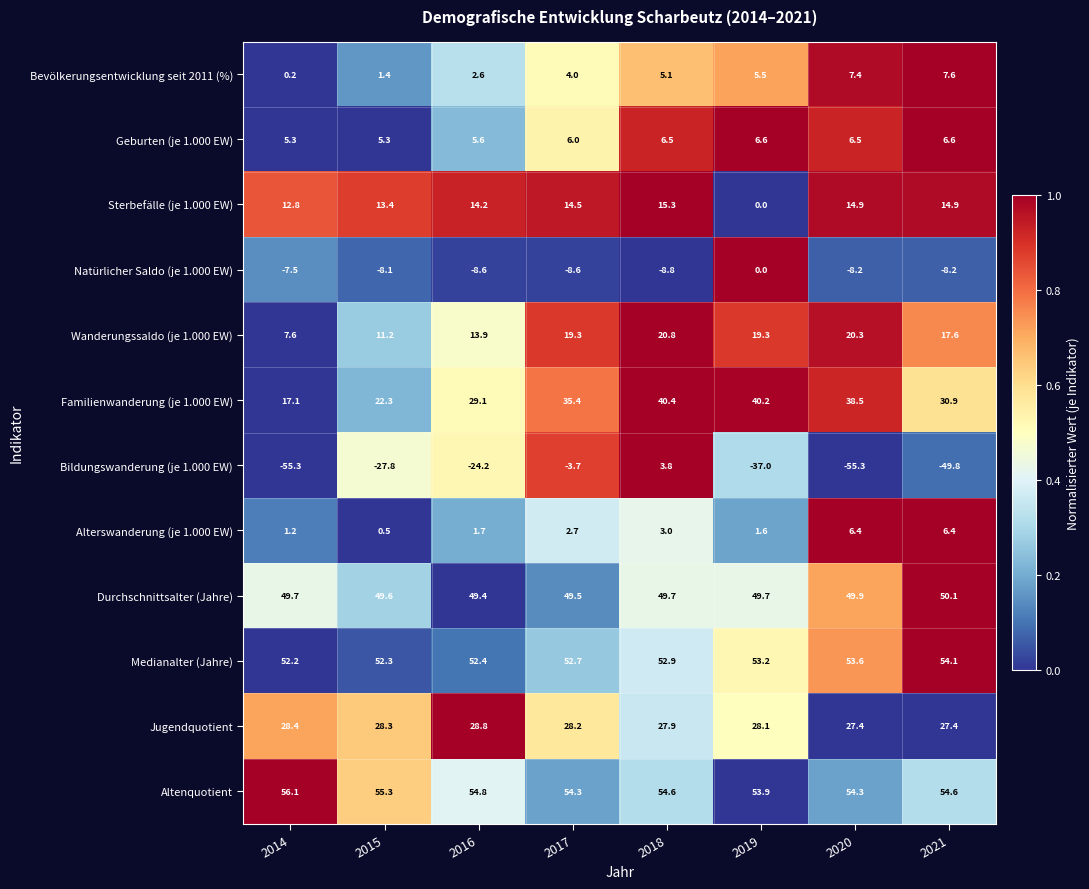

Rank the series by their maximum value, from lowest to highest.

Natürlicher Saldo (je 1.000 EW), Bildungswanderung (je 1.000 EW), Alterswanderung (je 1.000 EW), Geburten (je 1.000 EW), Bevölkerungsentwicklung seit 2011 (%), Sterbefälle (je 1.000 EW), Wanderungssaldo (je 1.000 EW), Jugendquotient, Familienwanderung (je 1.000 EW), Durchschnittsalter (Jahre), Medianalter (Jahre), Altenquotient